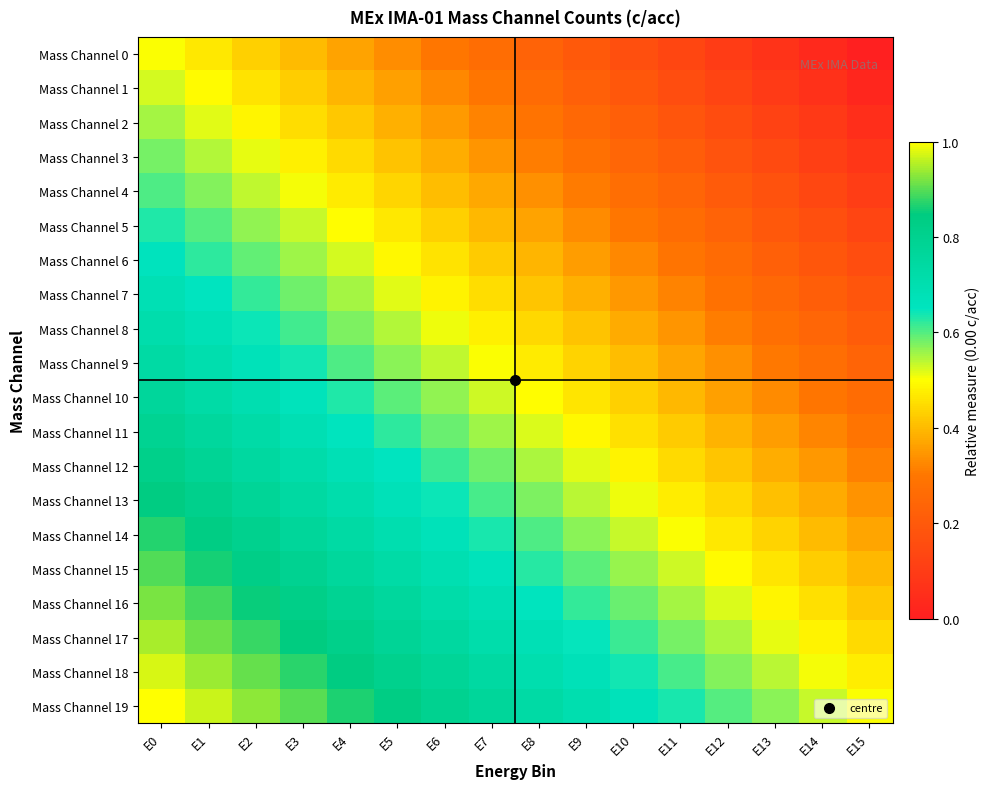

Which category has the highest value across all series?

E0